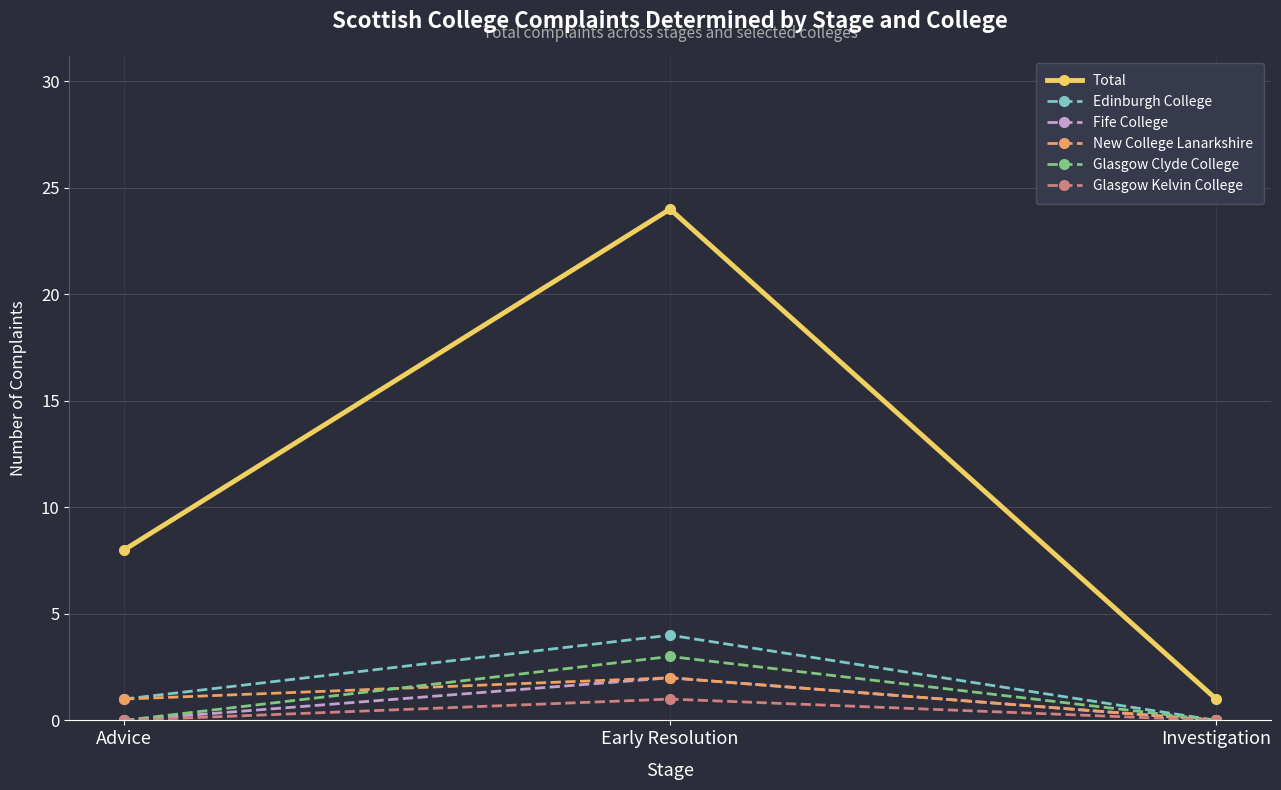

What position from the left is Investigation?

3